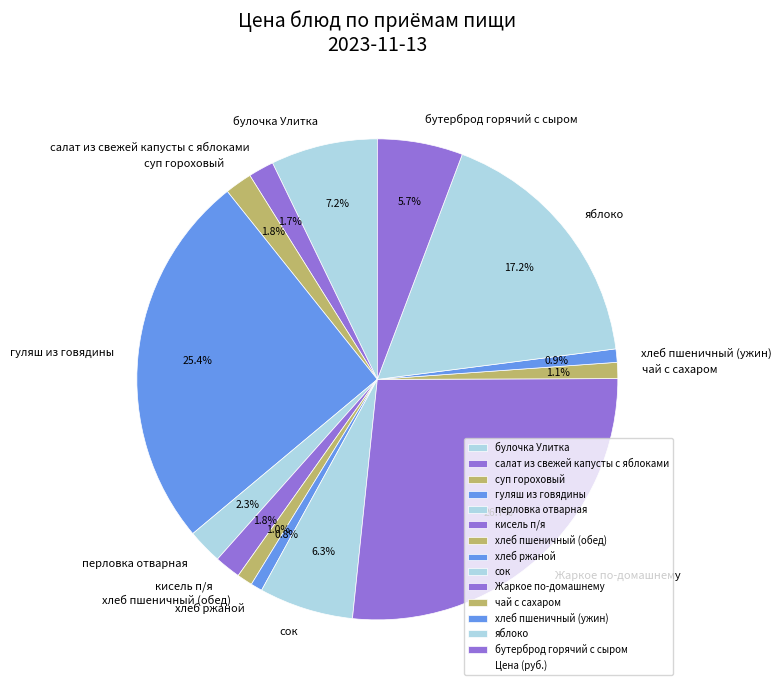

What percentage is the Жаркое по-домашнему slice, to the nearest percent?

27%